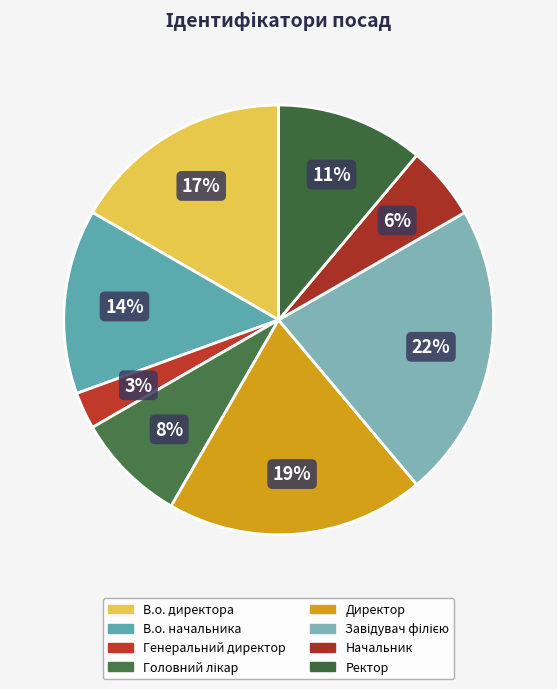

Does any single category account for the majority?

No